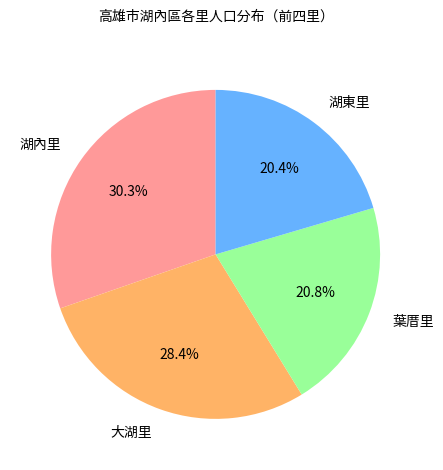

Does any single category account for the majority?

No